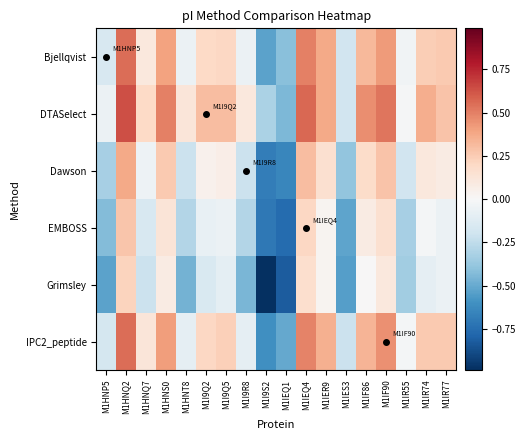

How many data points does each series have?

18